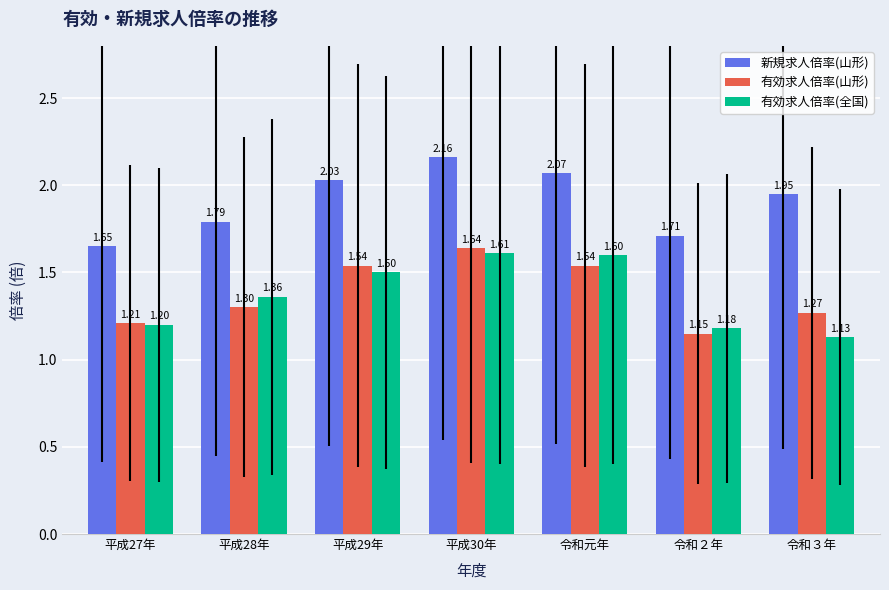

What is the label of the 7th bar from the right?

平成27年